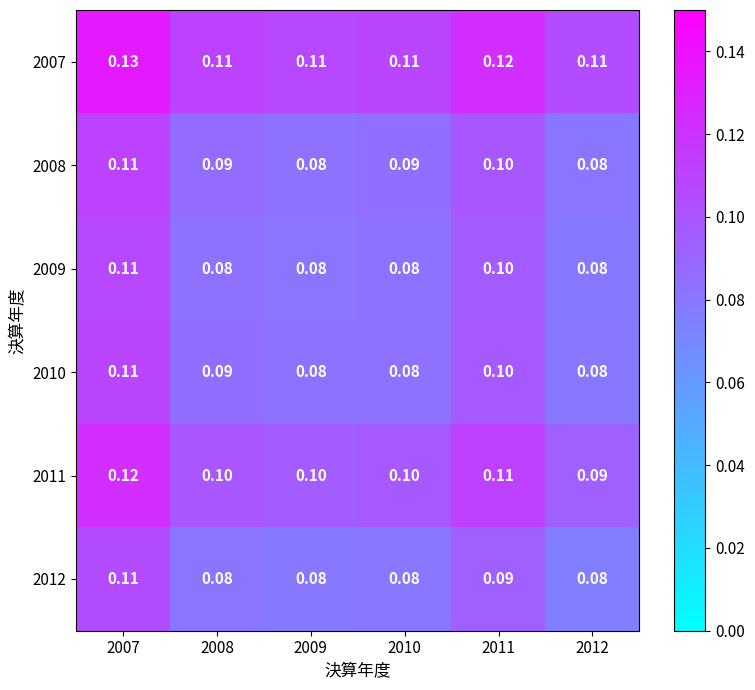

Is the value of 2007 at 2007 greater than the value of 2009 at 2007?

Yes